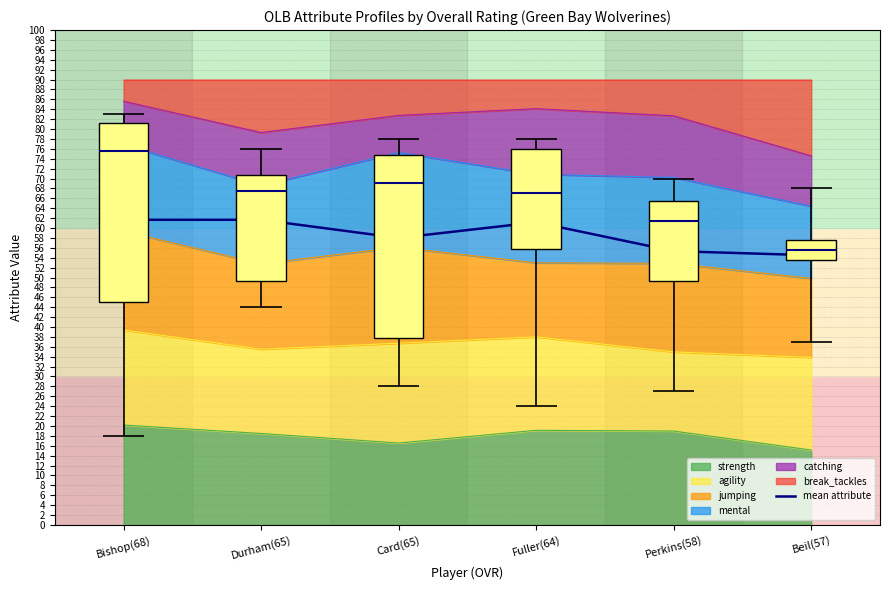

Reading left to right, what are all the values shown in this chart?

61.7	61.7	58.0	61.2	55.3	54.5